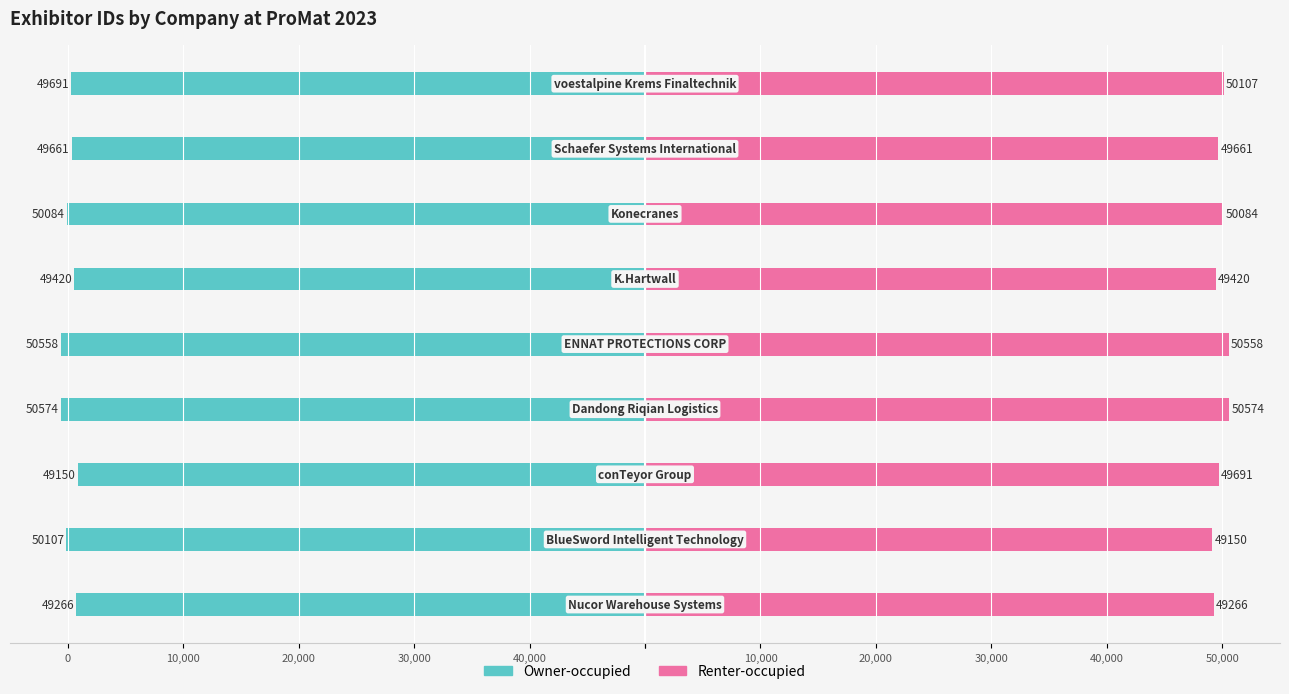

What is the difference between the Owner-occupied values at 10,000 and 20,000?

490